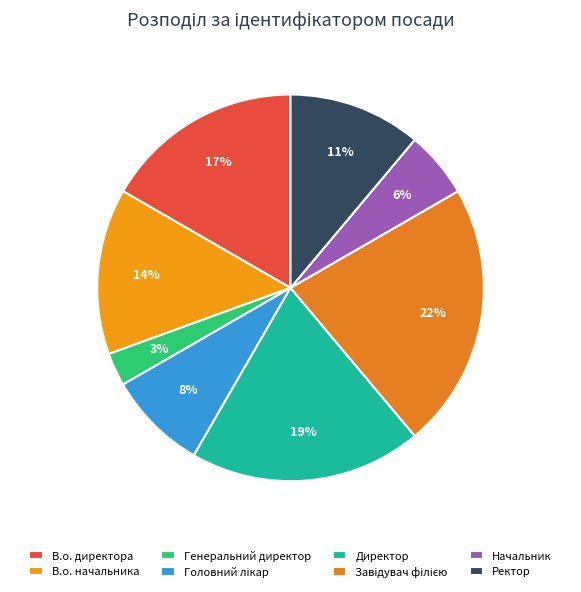

Is there any slice that represents more than half of the pie?

No